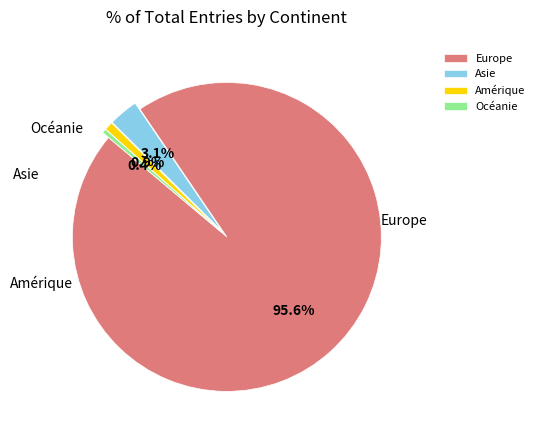

Rank the categories by value from highest to lowest.

Europe, Asie, Amérique, Océanie